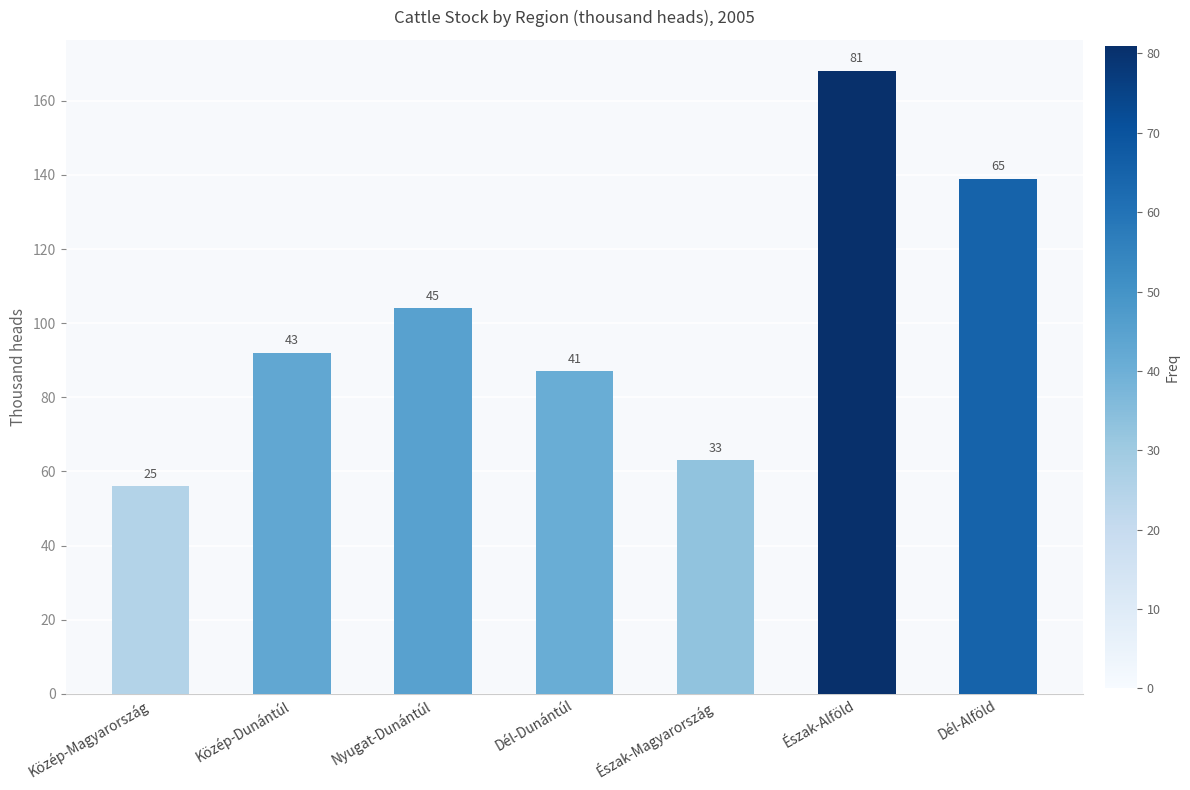

What is the ratio of the value at Közép-Dunántúl to the value at Dél-Dunántúl?

1.1